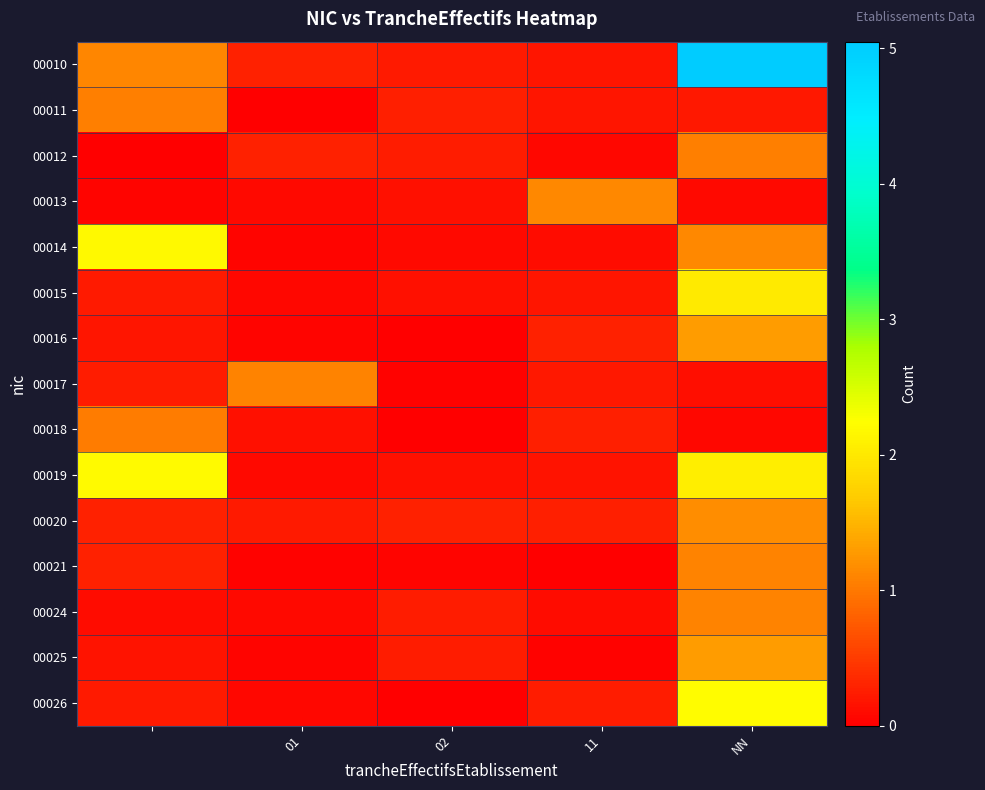

Which series has the widest spread of values?

00010